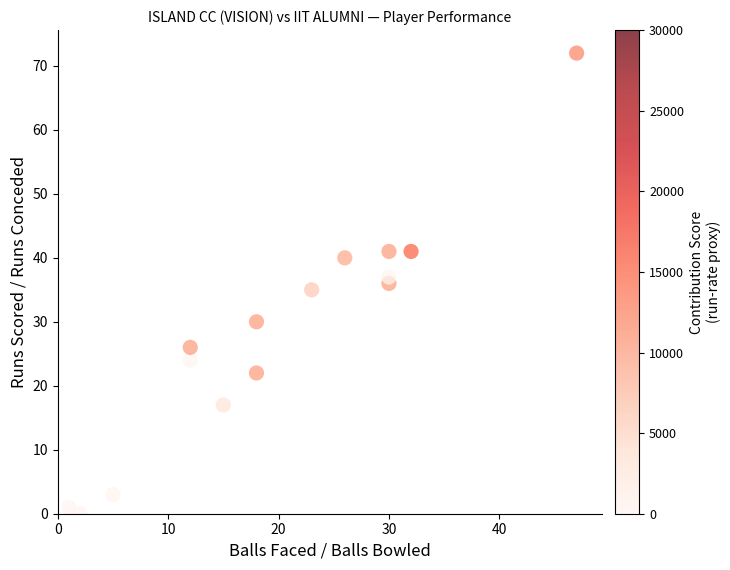

What is the range of Y values (max minus min)?

72